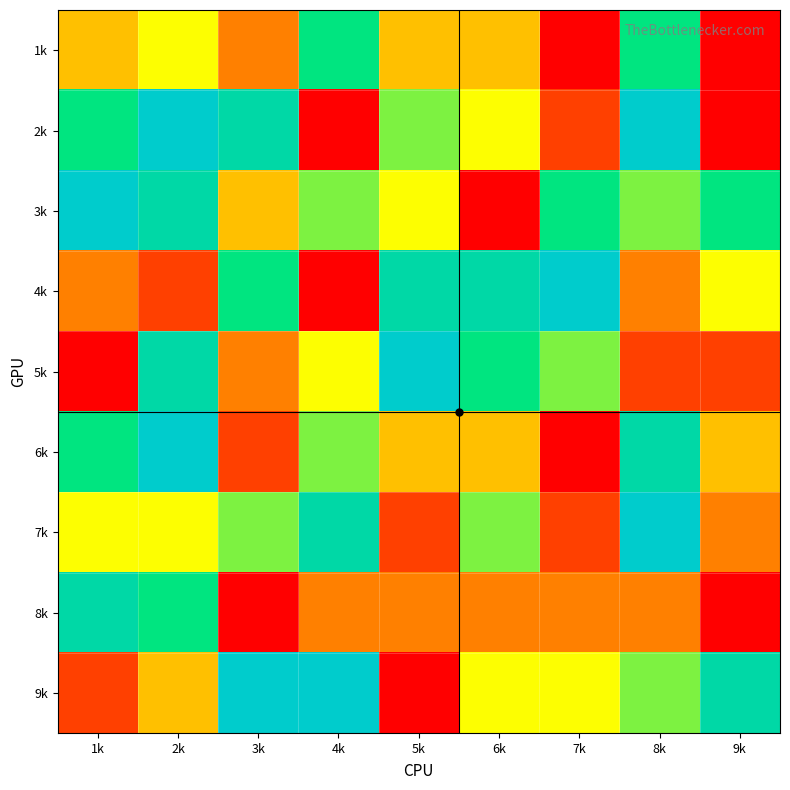

Rank the series by their maximum value, from highest to lowest.

2k, 3k, 4k, 5k, 6k, 7k, 9k, 8k, 1k